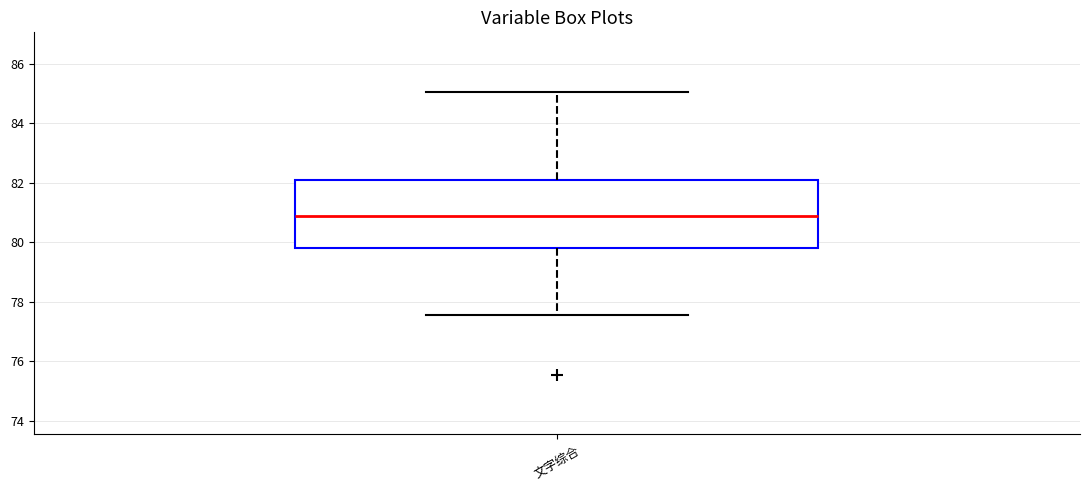

Transcribe this box plot: give where the median line is, the range the box spans, and where the two whiskers end, as read against the y-axis. The values are not printed on the chart, so give them approximately, as read against the axis.

median 80.8, box 79.8 to 82.0, whiskers 77.6 to 85.0